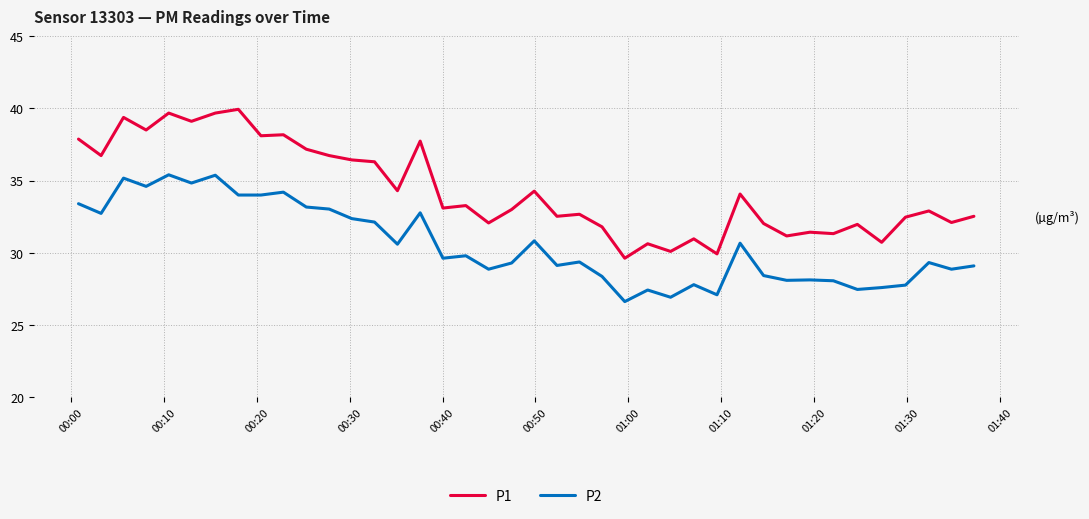

True or false: P2 and P1 intersect in this chart.

False